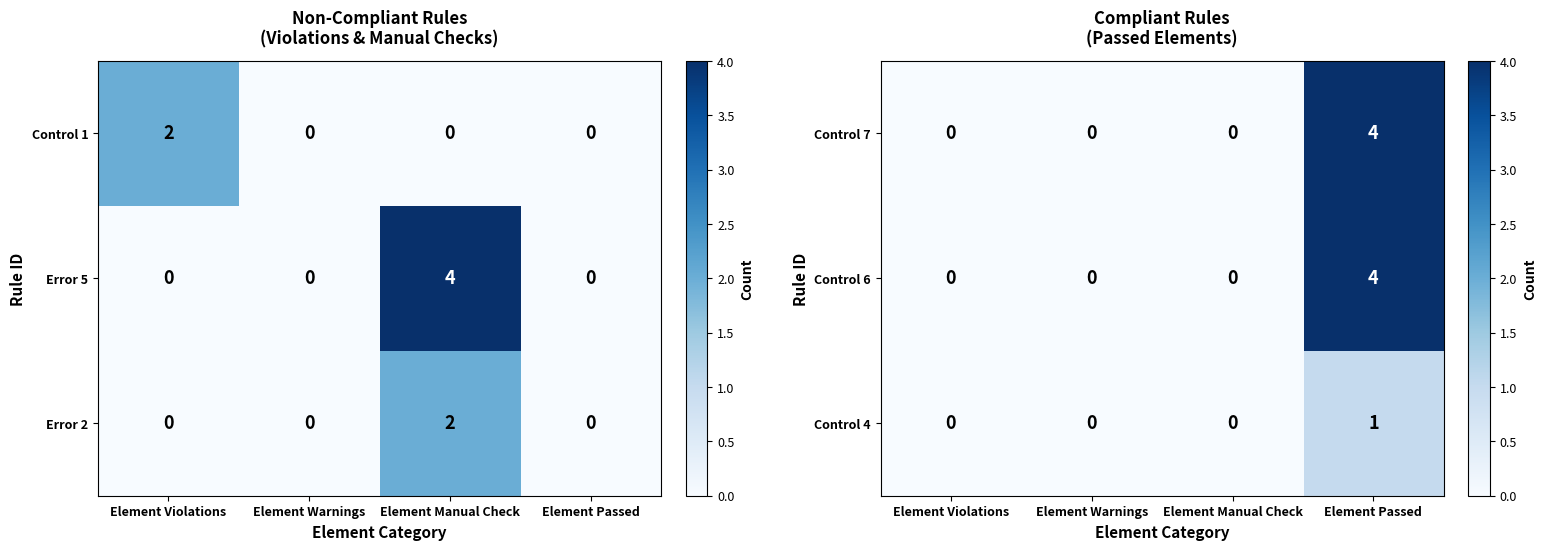

What is the sum of all Control 6 values?

4